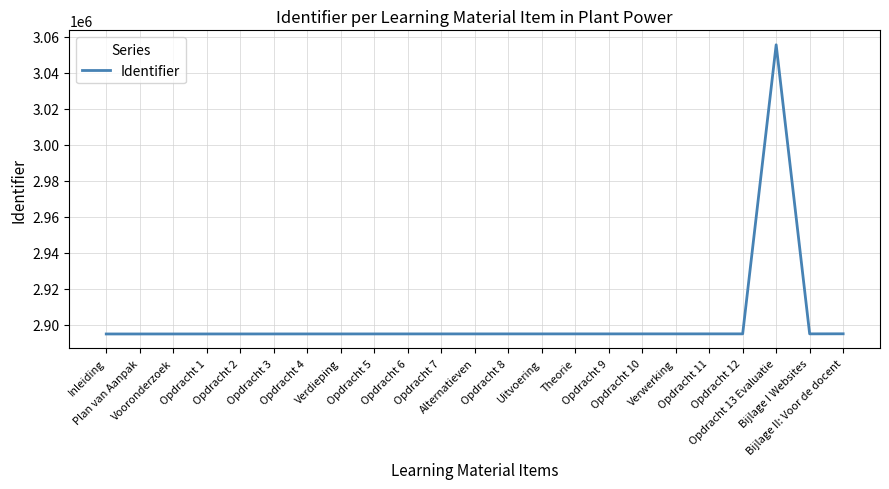

What is the difference between the maximum and minimum values?

160647